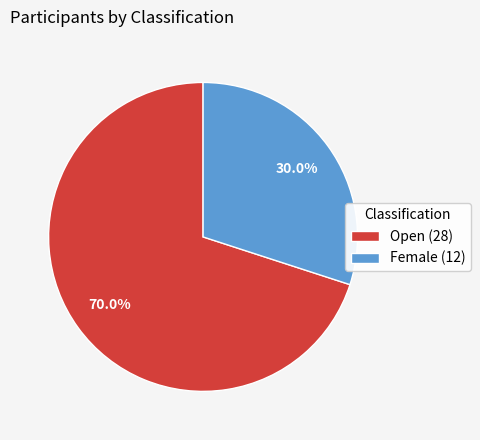

Count the number of slices in the pie.

2